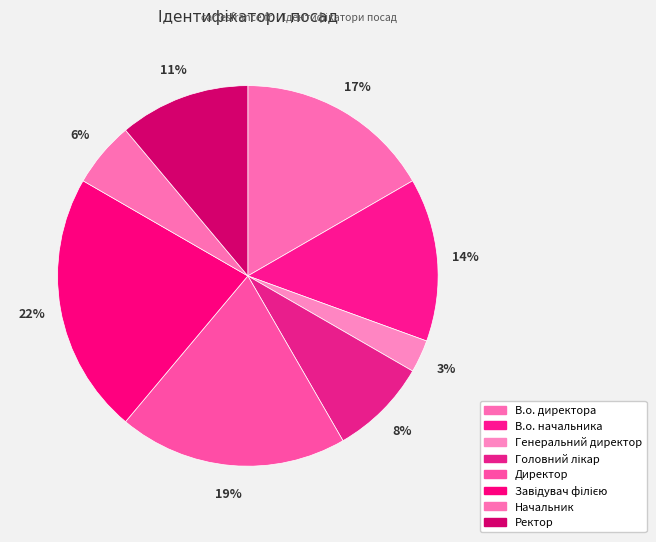

Which slice is the largest?

Завідувач філією